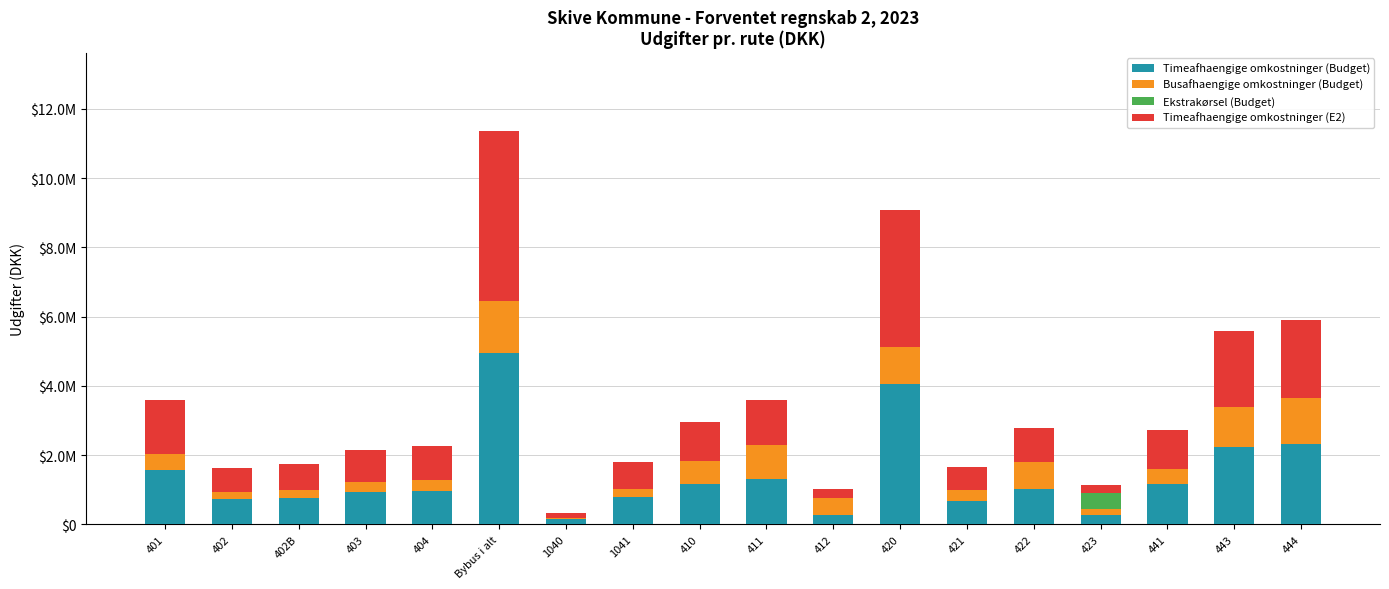

At how many categories does at least one series exceed 3199879?

2